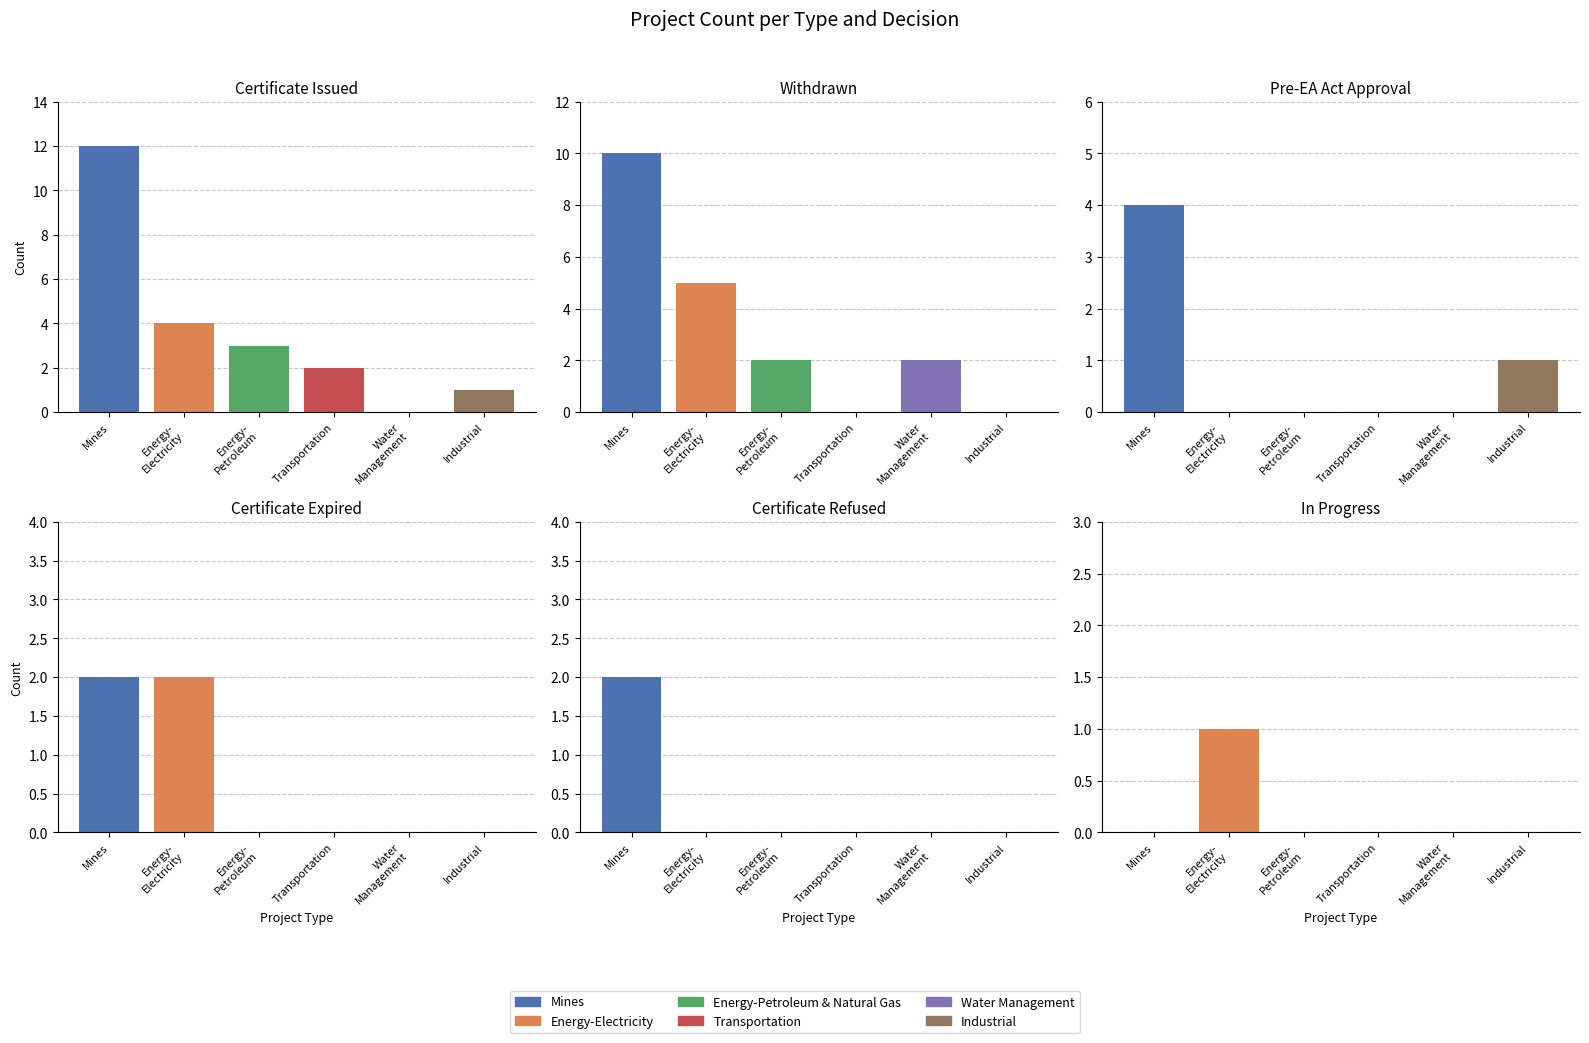

Does the chart contain stacked bars?

No